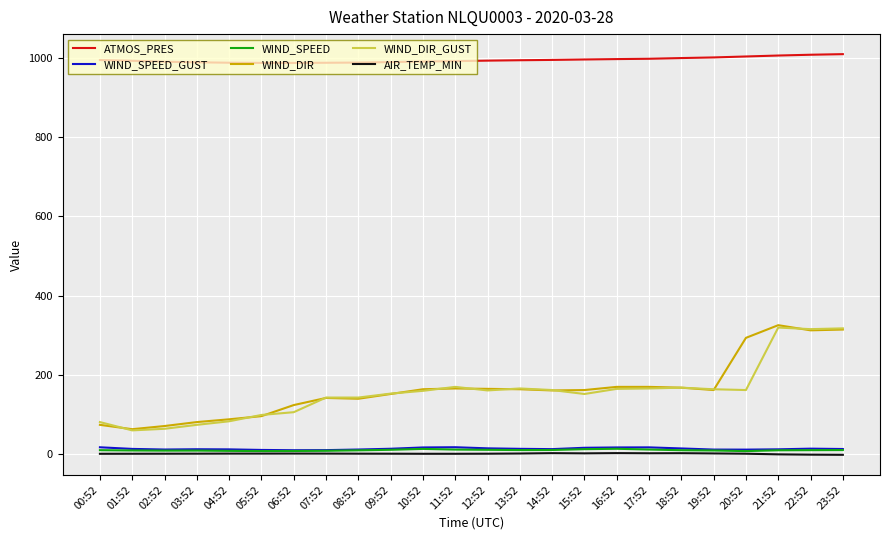

True or false: WIND_SPEED and WIND_DIR_GUST cross at least once.

False